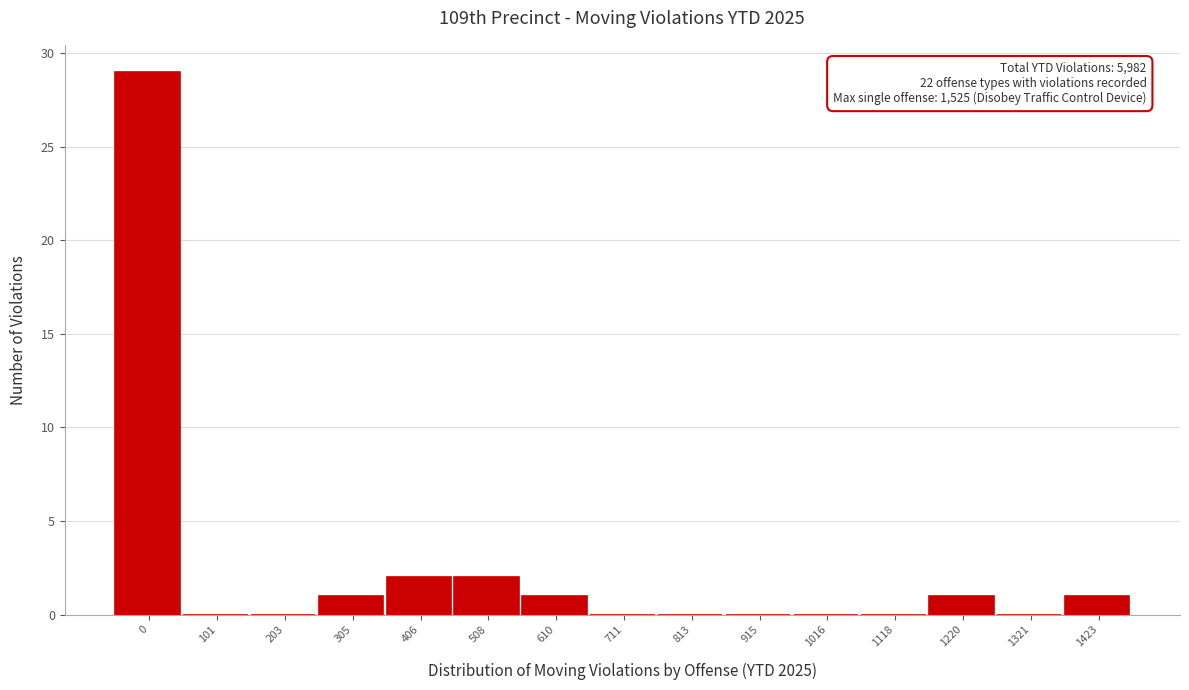

Reading left to right, list all the values displayed in this chart.

0=29	101=0	203=0	305=1	406=2	508=2	610=1	711=0	813=0	915=0	1016=0	1118=0	1220=1	1321=0	1423=1